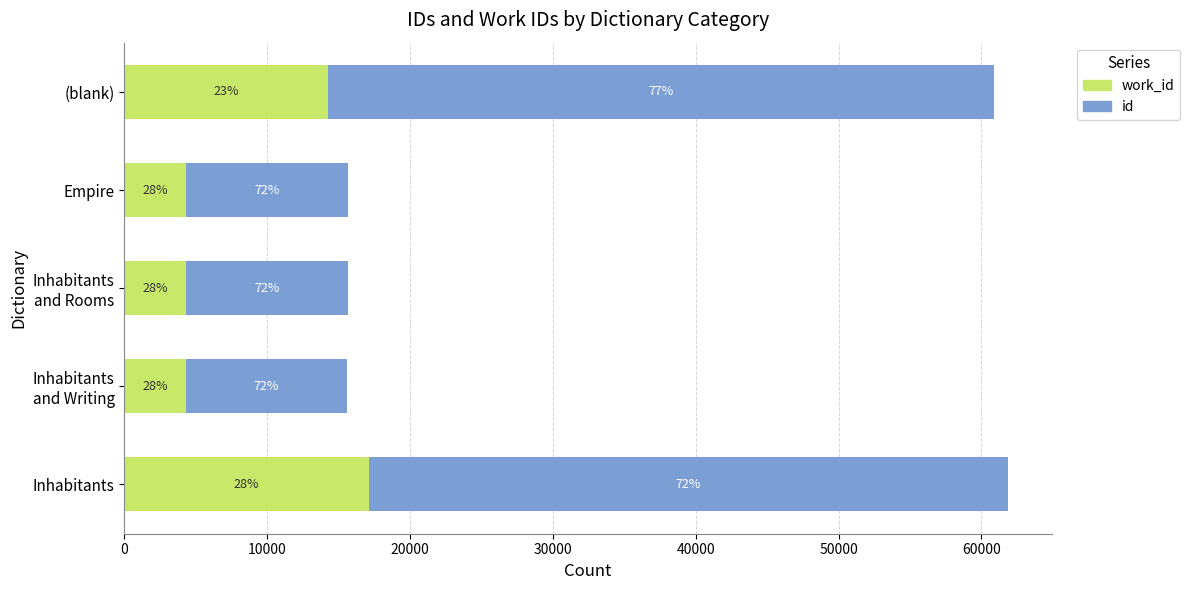

What is the average value of the id series?

25061